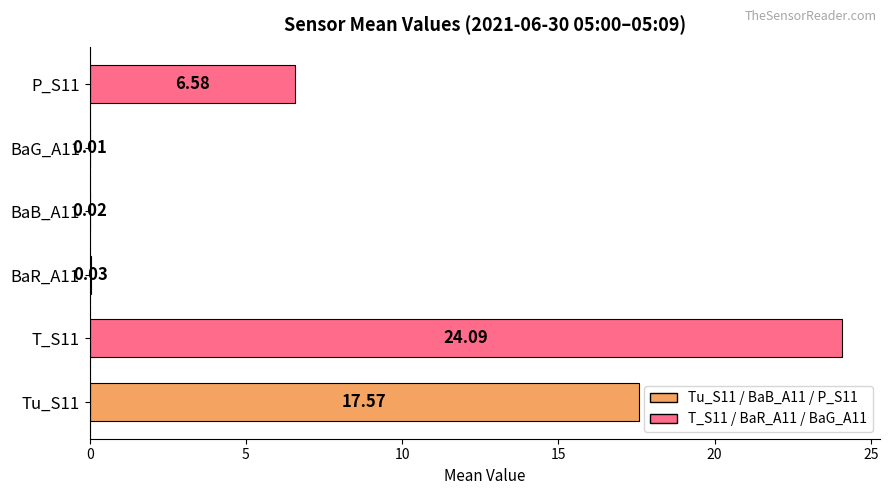

At which category does the chart reach its peak across all series?

T_S11